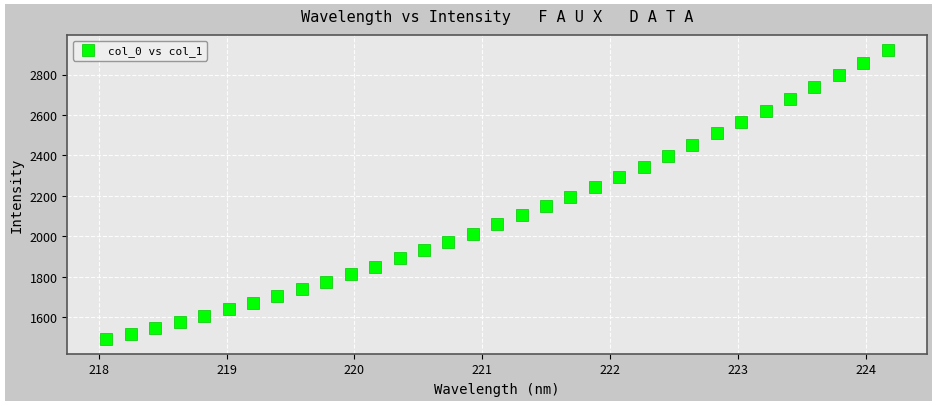

What is the range of Y values (max minus min)?

1430.6